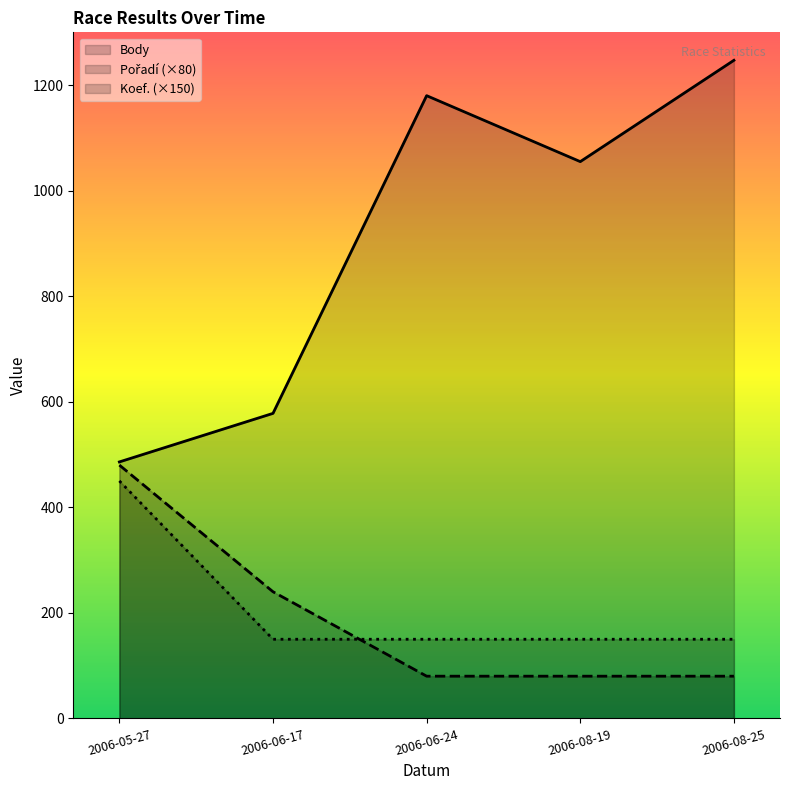

The value of Body at 2006-05-27 is 841. True or false?

False